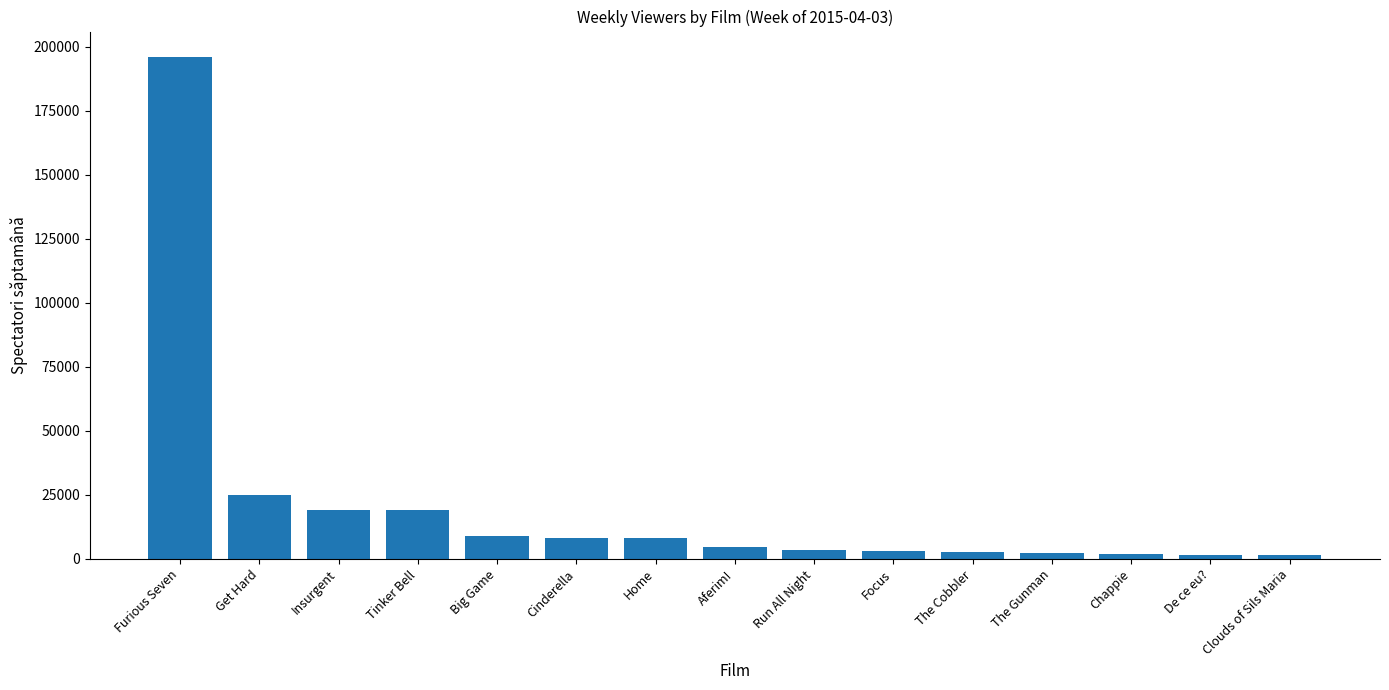

Approximately how many times larger is the value at Get Hard compared to Aferim!?

5.6